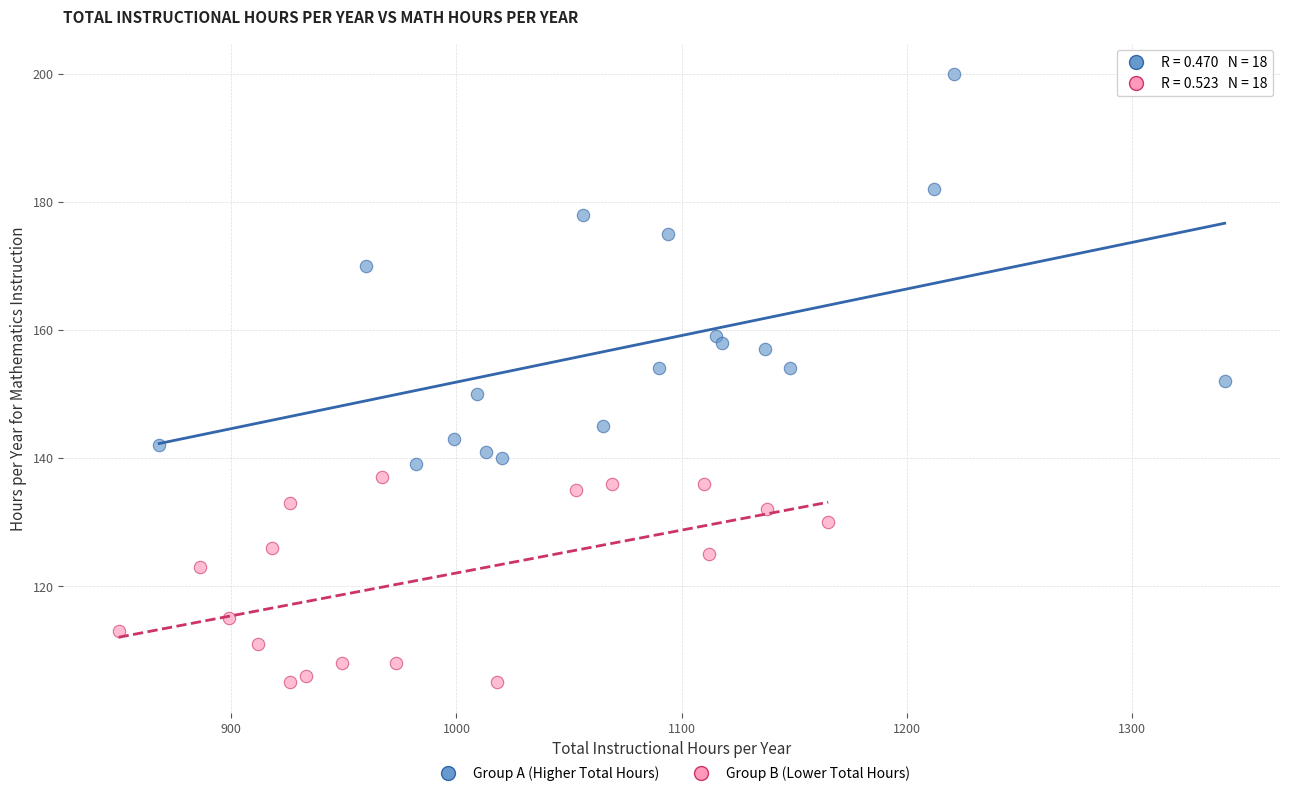

Which series contains the highest Y value?

Group A (Higher Total Hours)